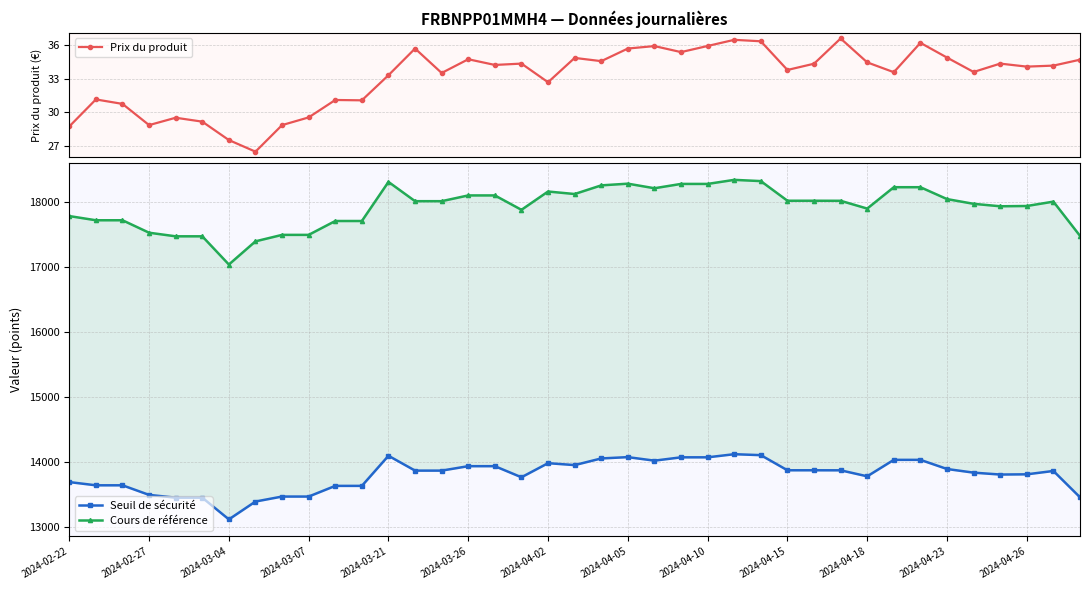

What is the value of the Prix du produit point at the 5th from the left?

29.5